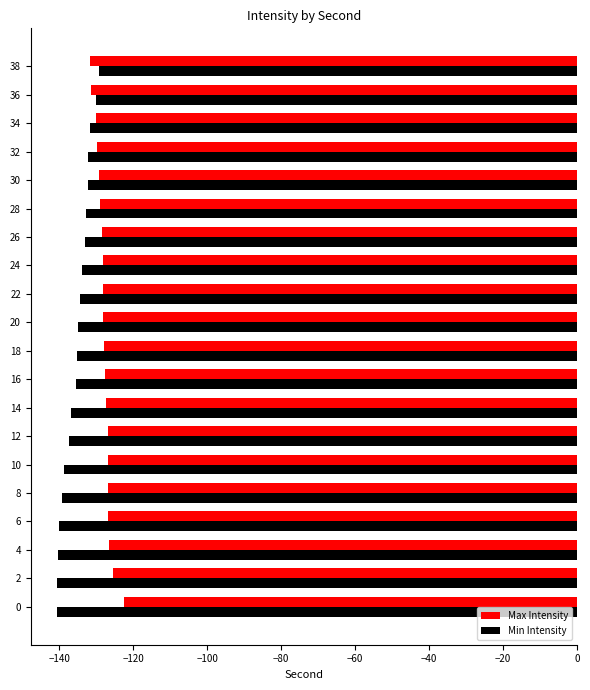

What is the average value of the Min Intensity series?

-135.4